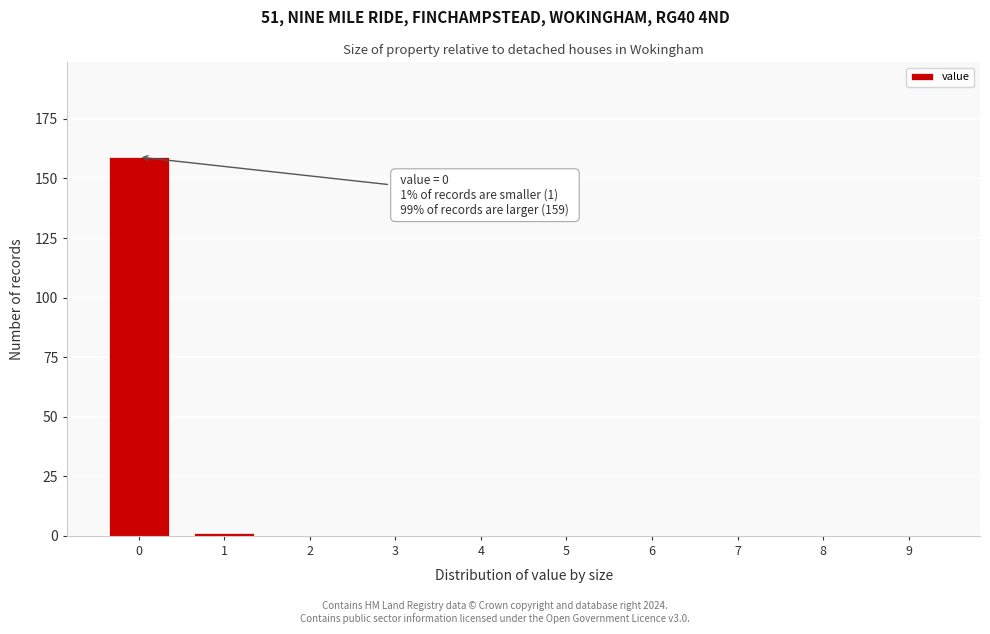

Reading left to right, transcribe all the data shown in this chart.

0=159	1=1	2=0	3=0	4=0	5=0	6=0	7=0	8=0	9=0